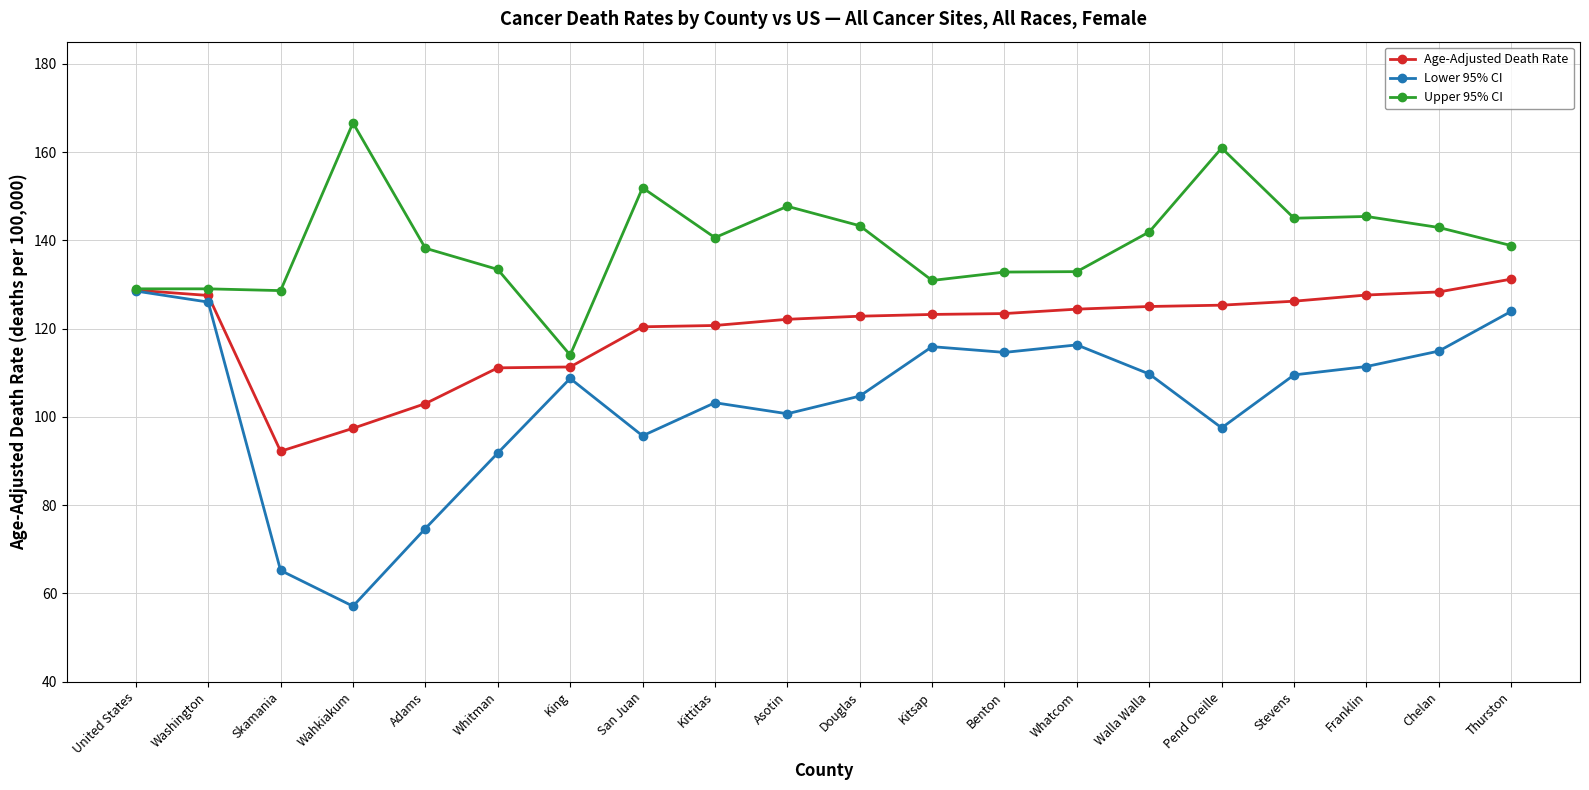

True or false: Lower 95% CI has more than 0 points higher than both neighbors.

True